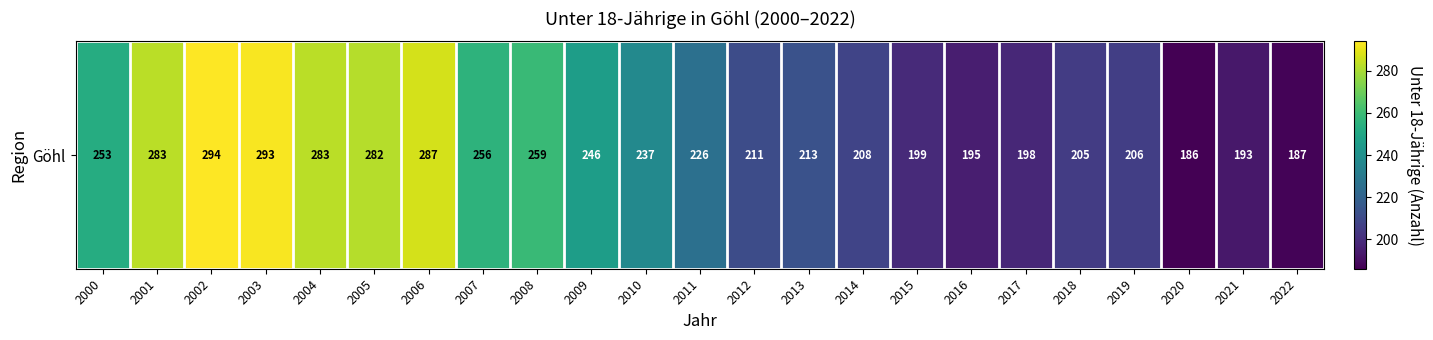

What is the smallest value displayed?

186